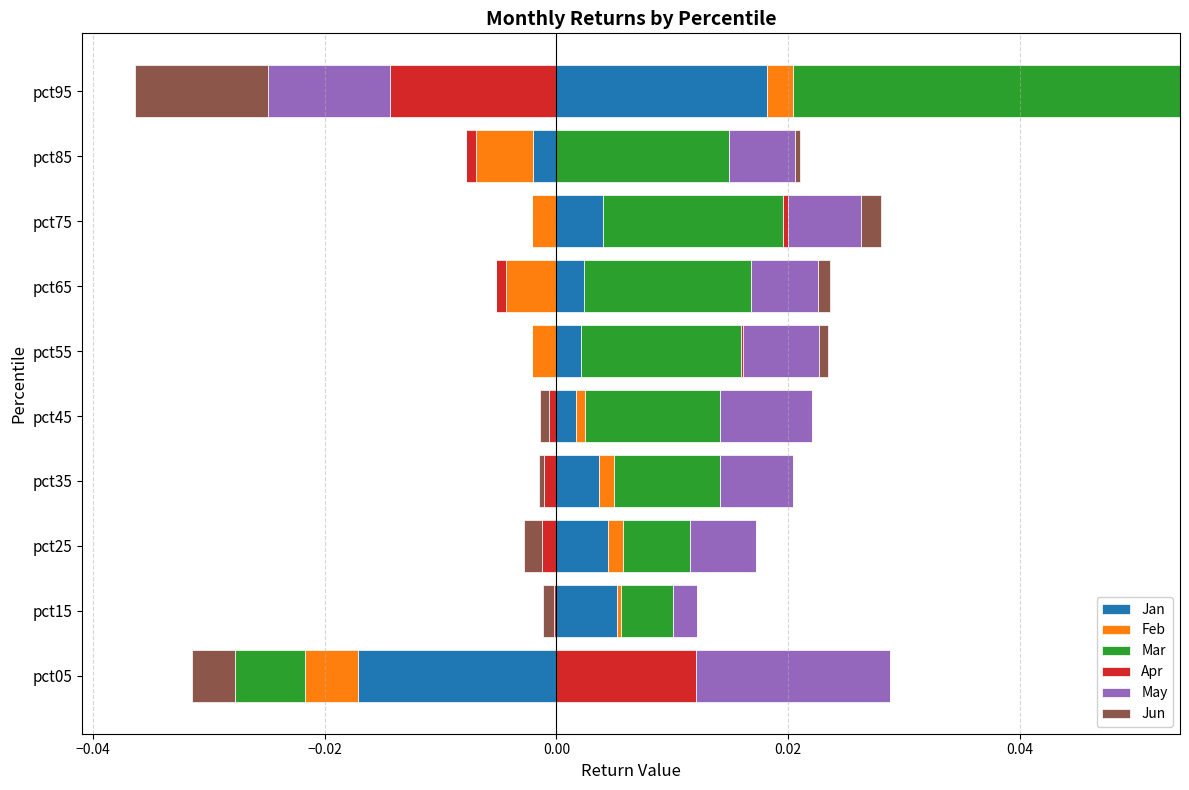

How many bars are there in each group?

6